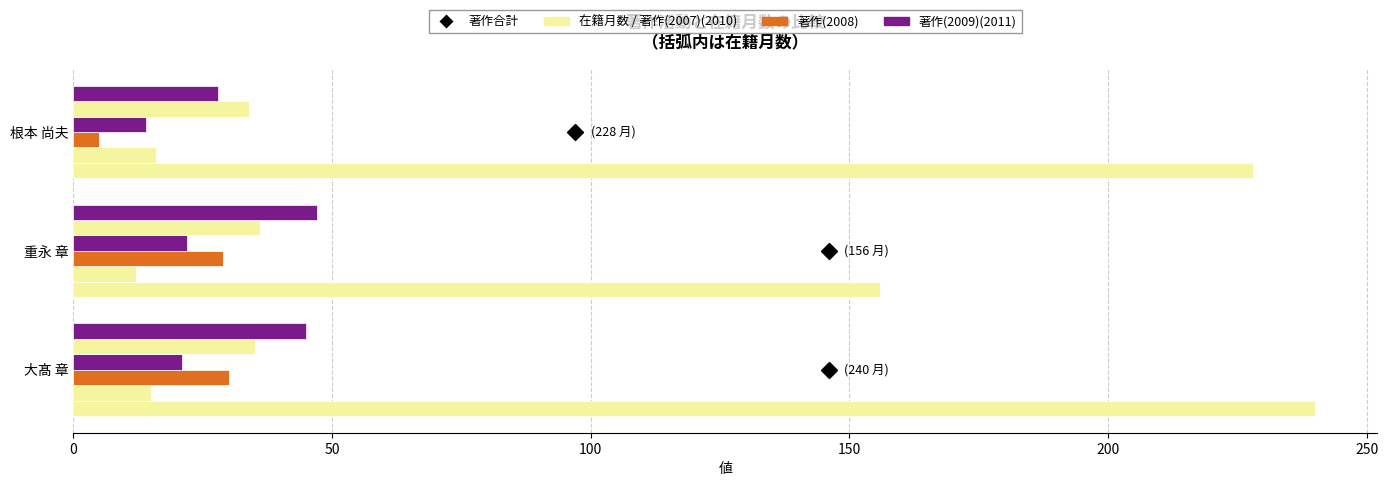

How many series are shown in this chart?

6